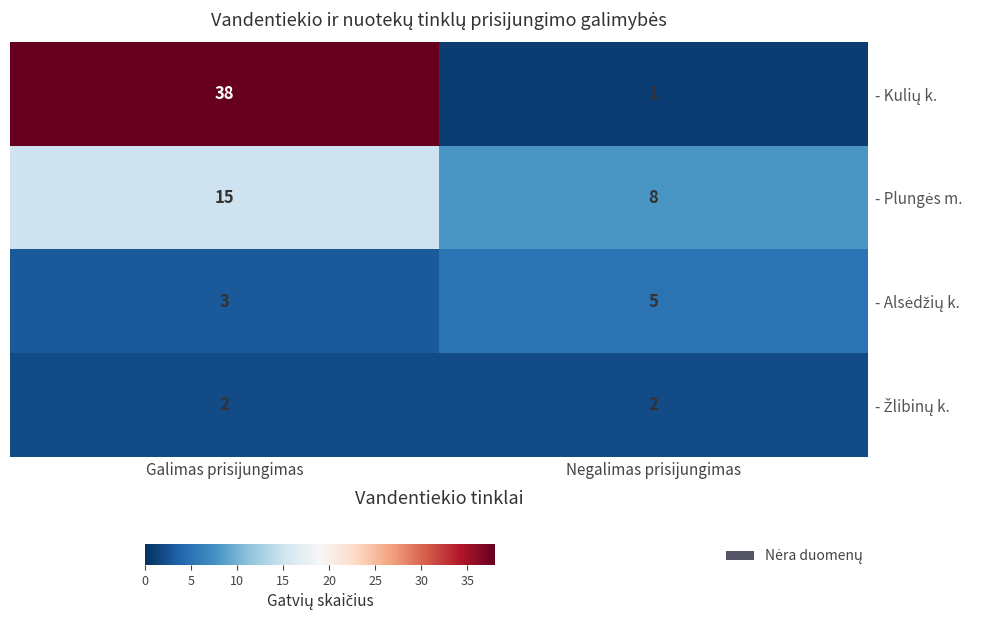

What is the maximum value shown in the chart?

38